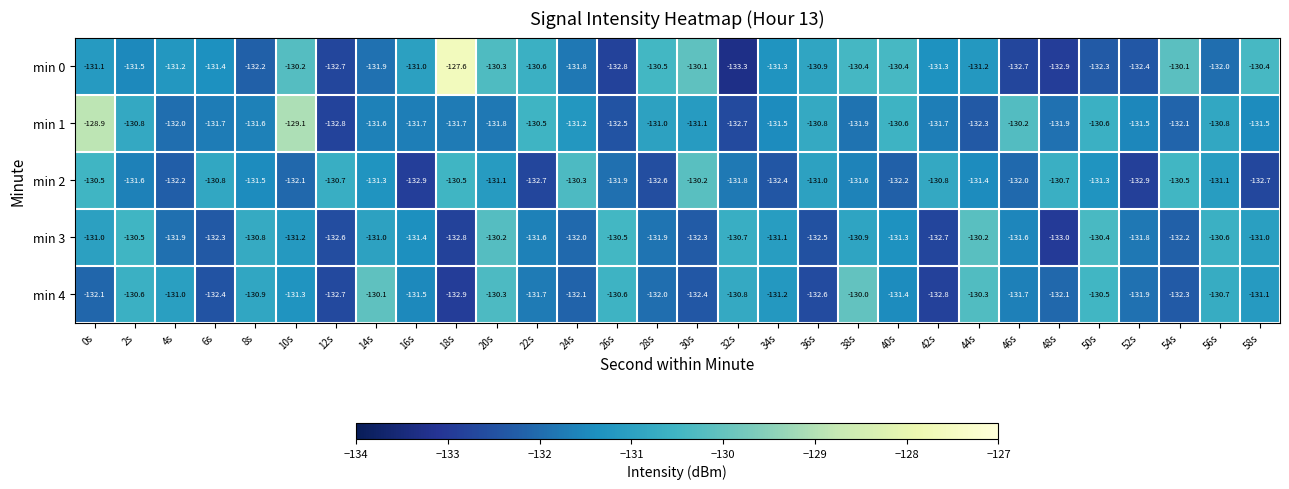

At which category is the sum across all series the highest?

0s